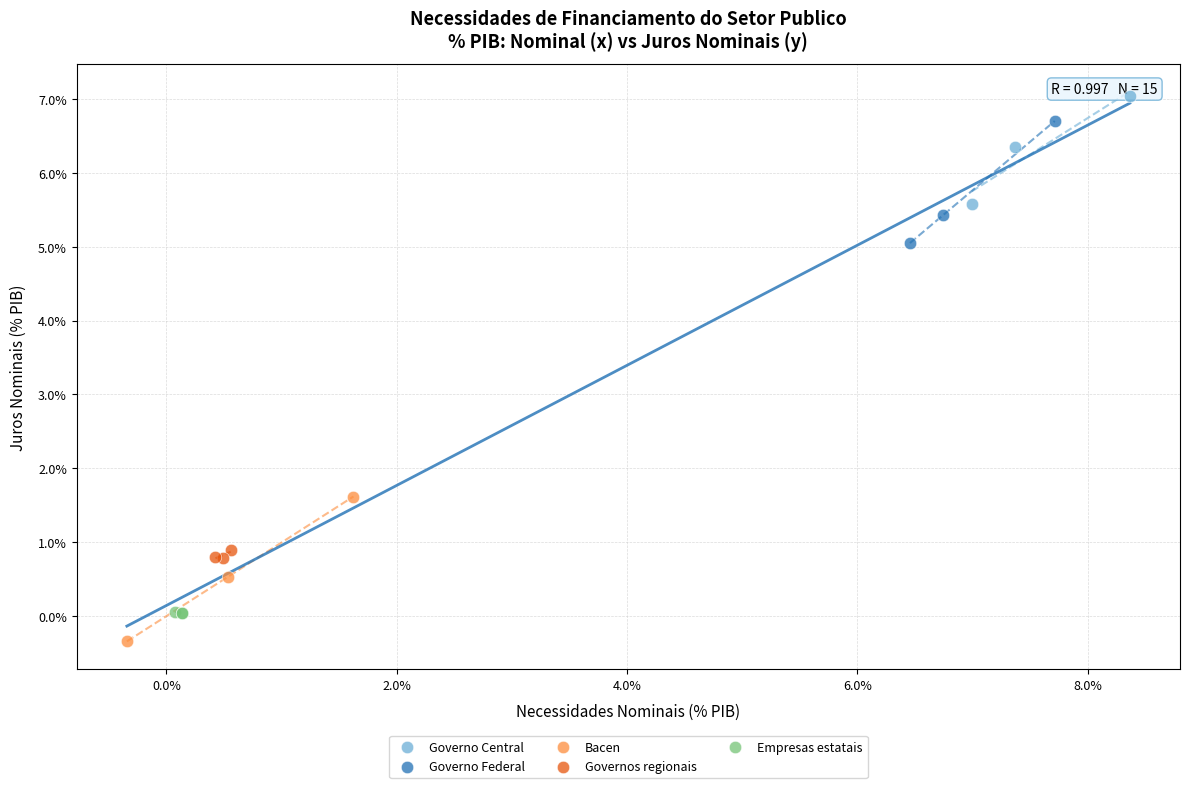

What are all the series names shown in the legend?

Governo Central, Governo Federal, Bacen, Governos regionais, Empresas estatais